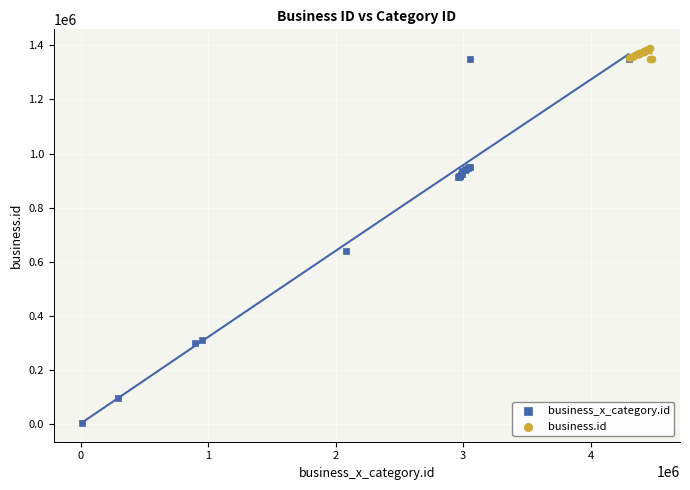

Which series has the widest spread of Y values?

business_x_category.id